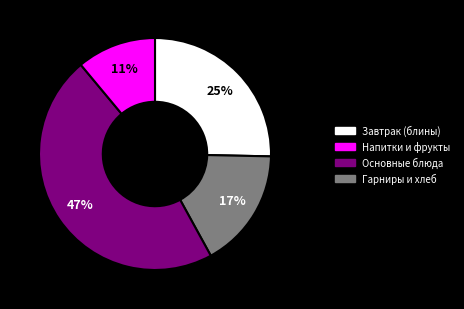

How many segments does this pie chart have?

4